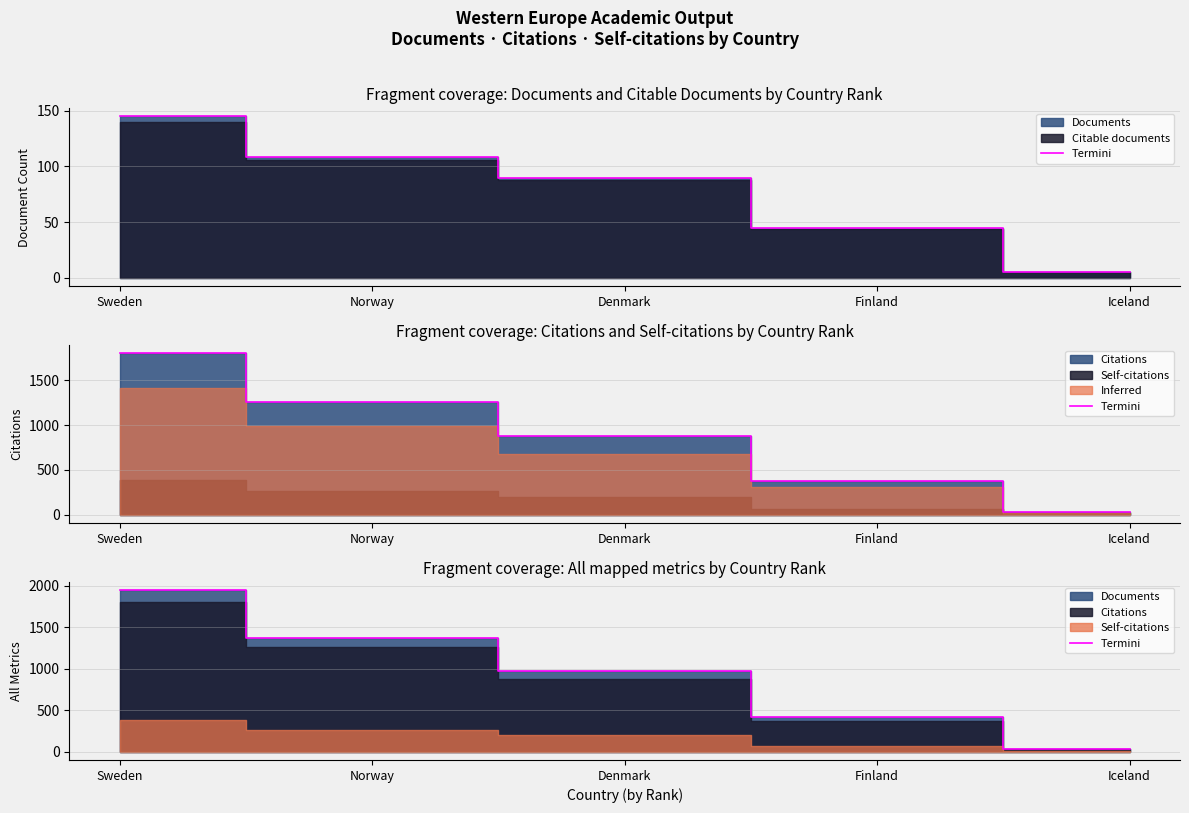

What is the ratio of the value at Finland to the value at Norway?

0.3